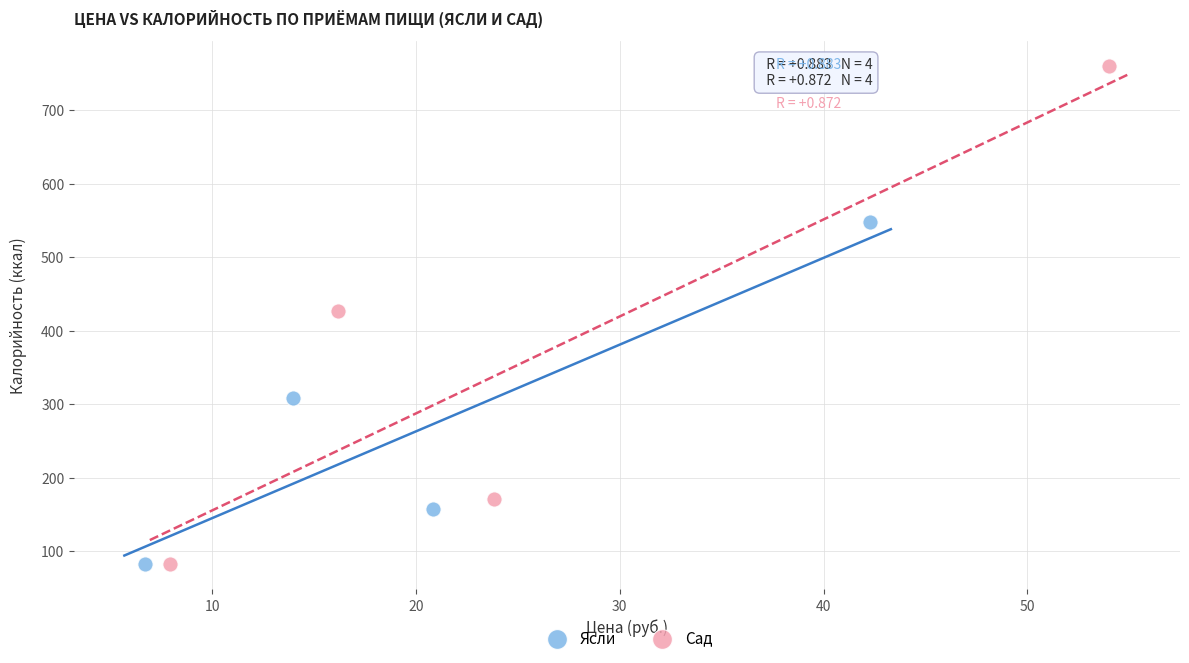

Which series contains the highest Y value?

Сад